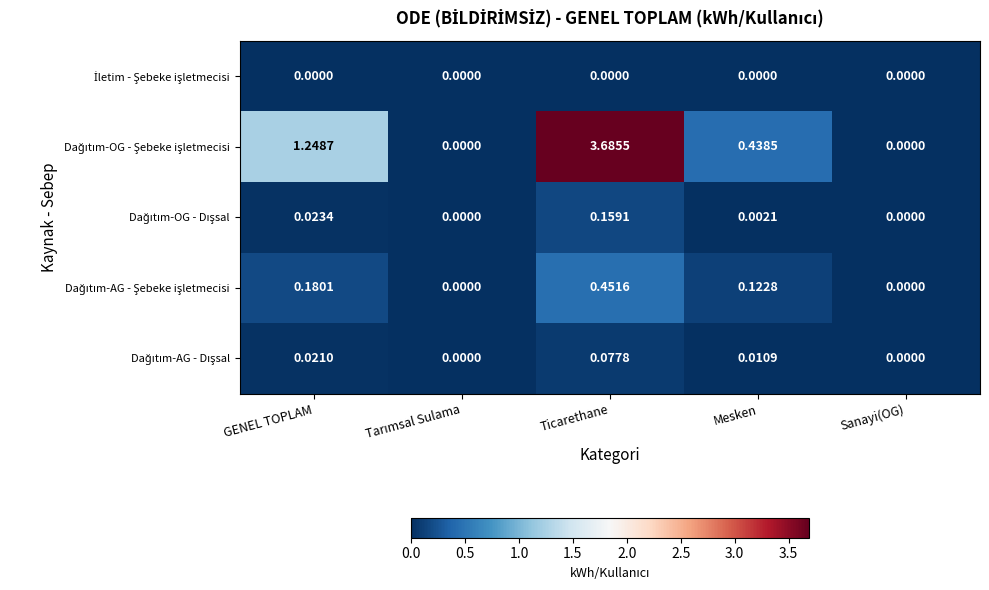

At which category is the sum across all series the highest?

Ticarethane